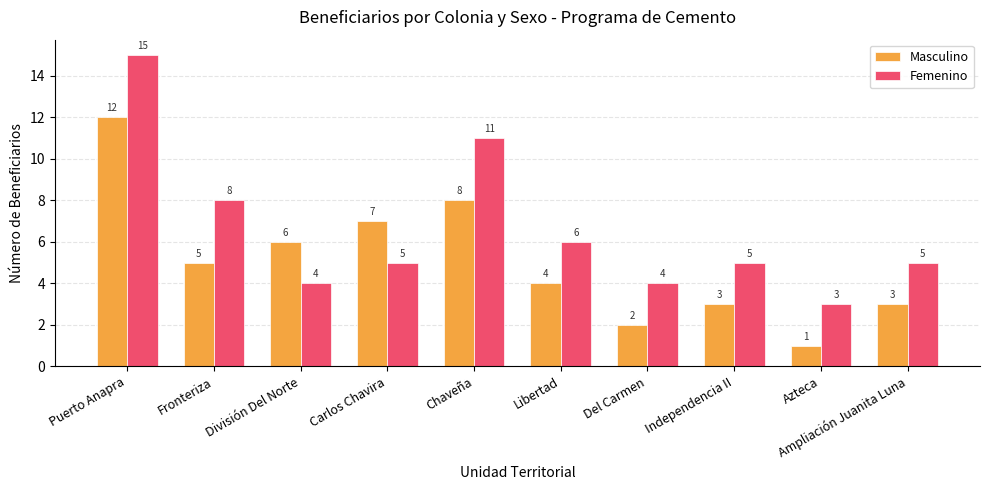

Count the number of data series in this chart.

2